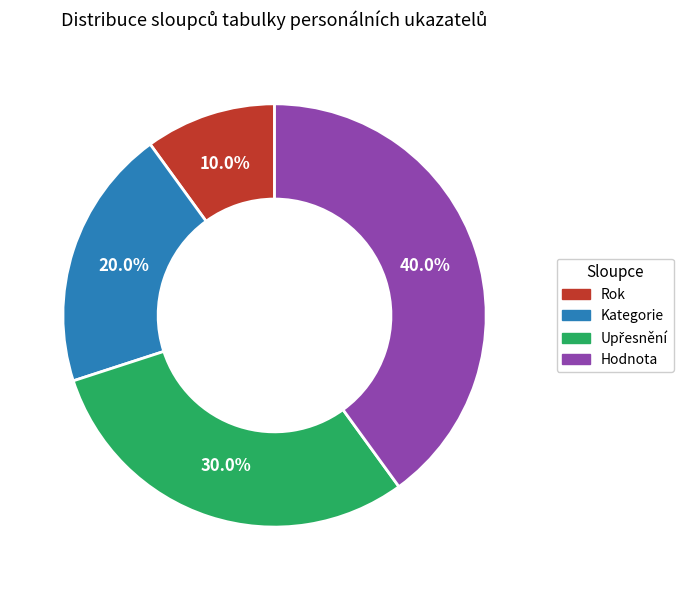

Is the sum of Kategorie and Rok greater than half?

No